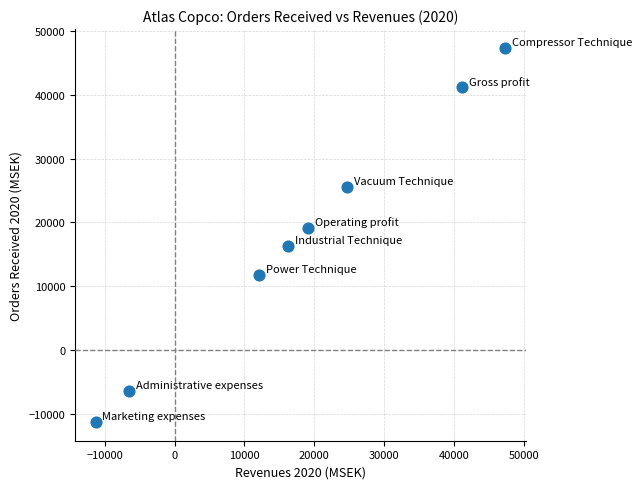

What Y value in the scatter plot is closest to 18033?

19146